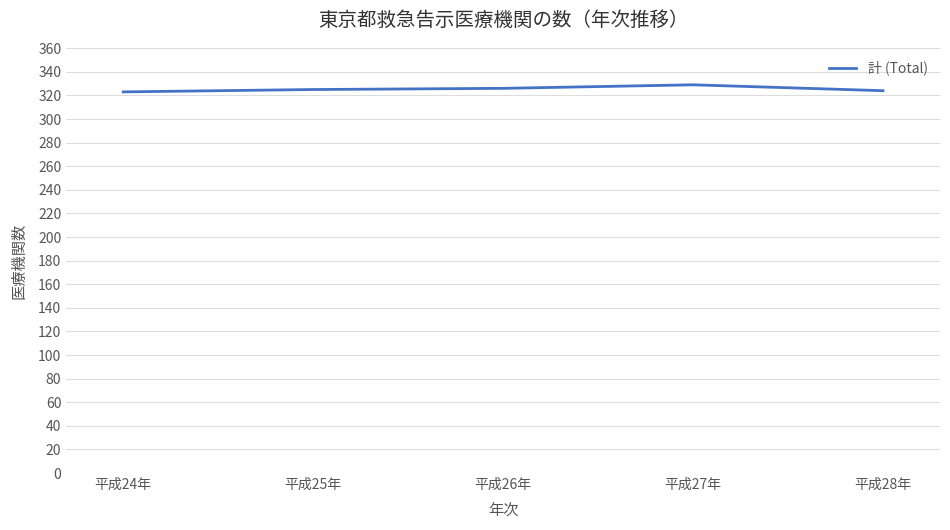

Approximately how many times larger is the value at 平成24年 compared to 平成26年?

1.0